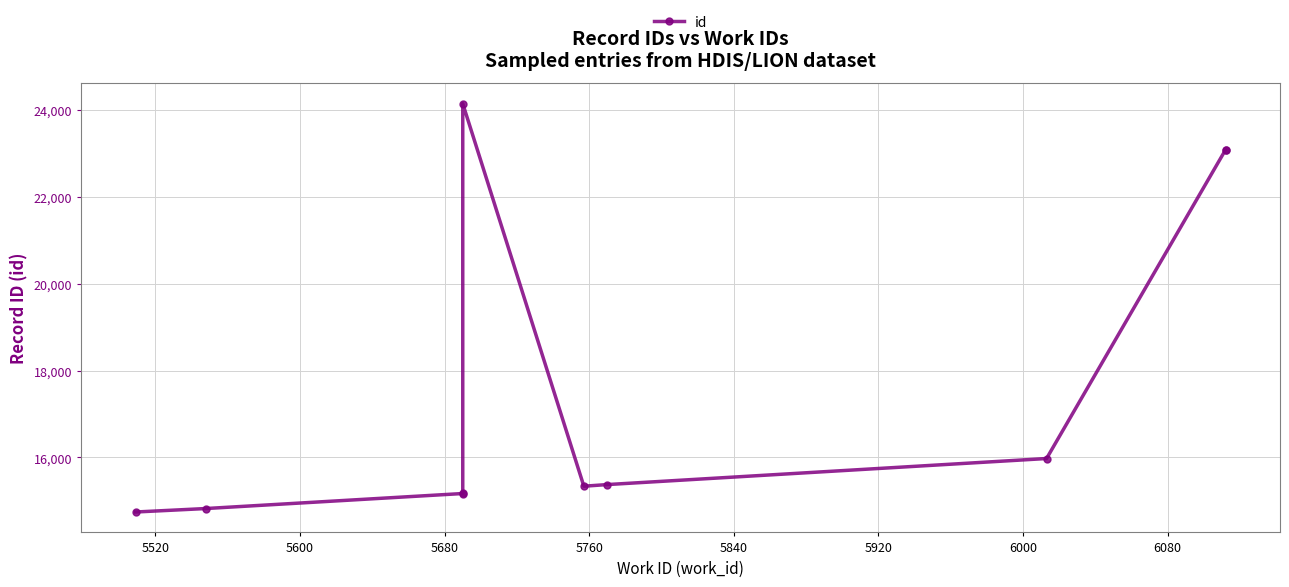

Does the chart display data point markers on the line(s)?

Yes